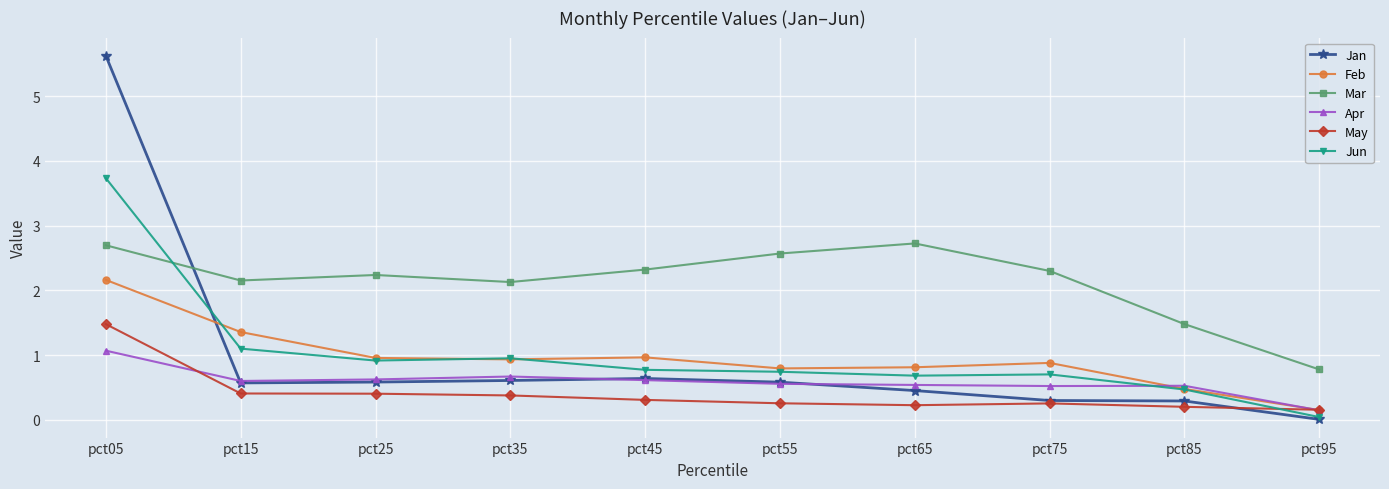

What is the difference between the Mar values at pct05 and pct85?

1.2